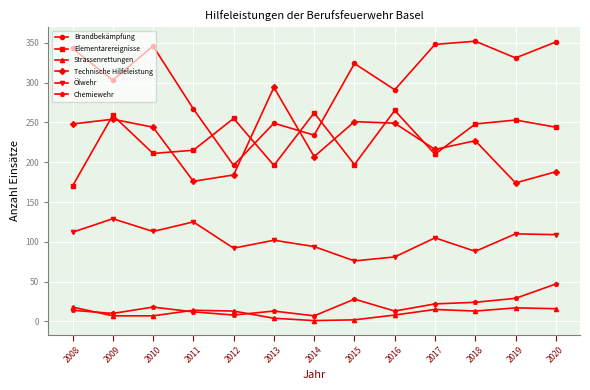

Rank the series by their maximum value, from highest to lowest.

Brandbekämpfung, Technische Hilfeleistung, Elementarereignisse, Ölwehr, Chemiewehr, Strassenrettungen